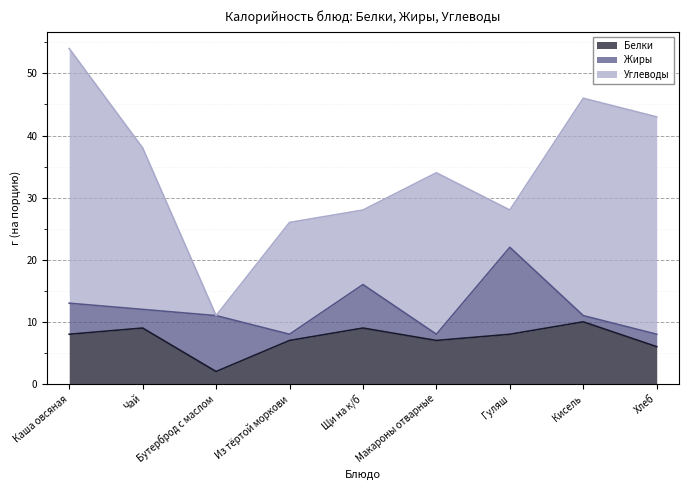

Which series has the widest spread of values?

Углеводы